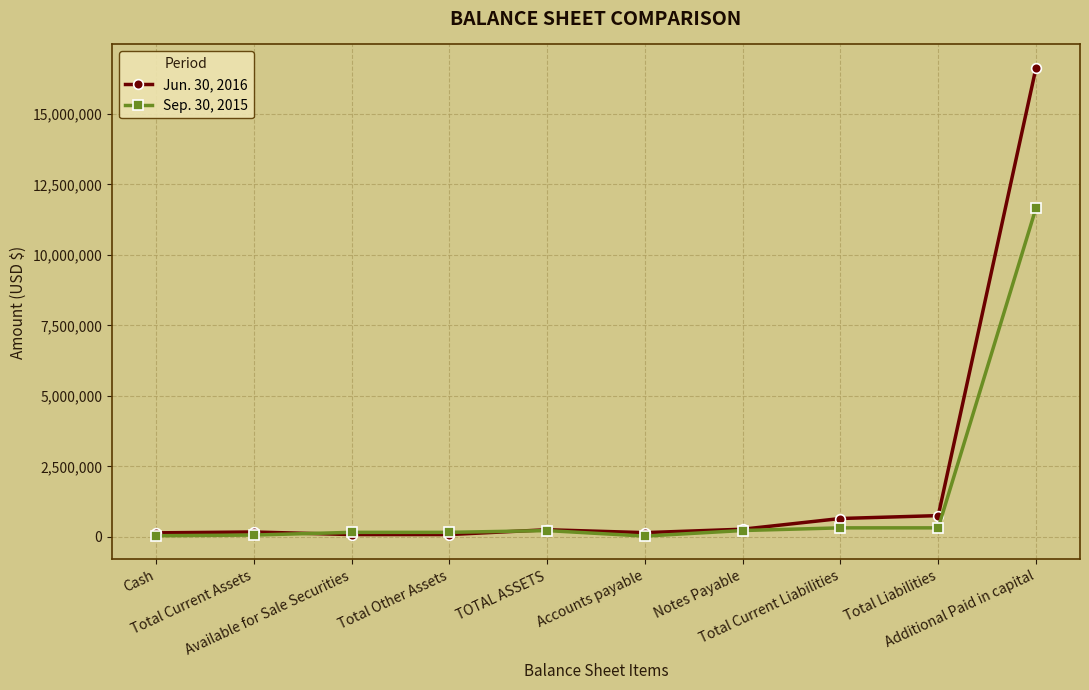

Rank the series by their maximum value, from highest to lowest.

Jun. 30, 2016, Sep. 30, 2015